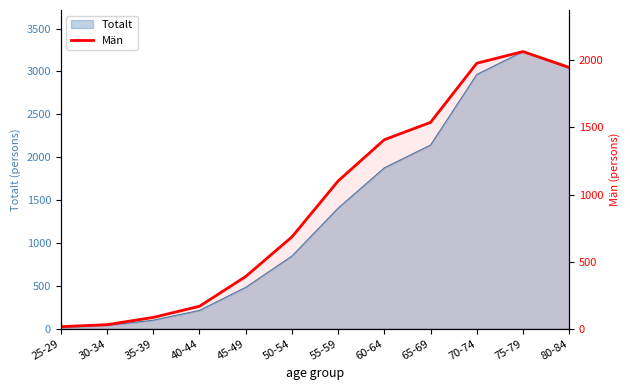

Which label corresponds to the largest value in the chart?

75-79